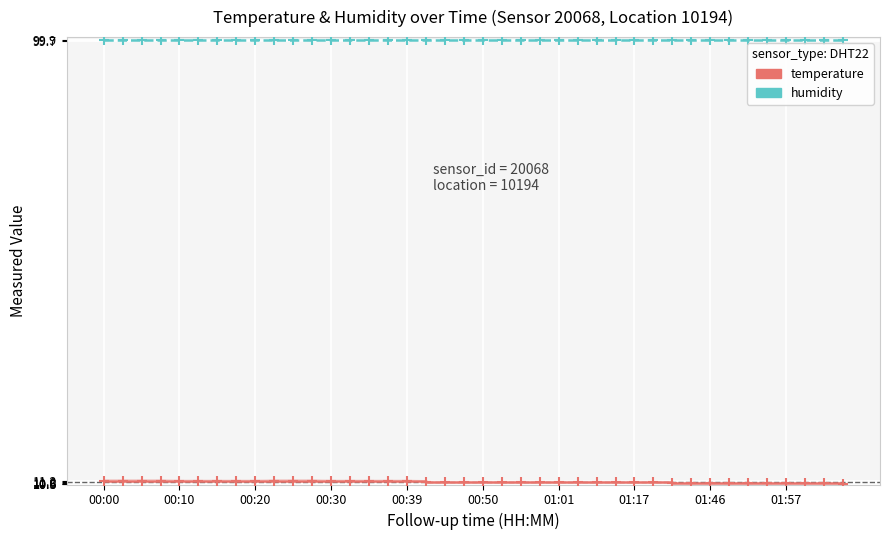

Is it true that temperature equals 11.1 at 00:10?

True